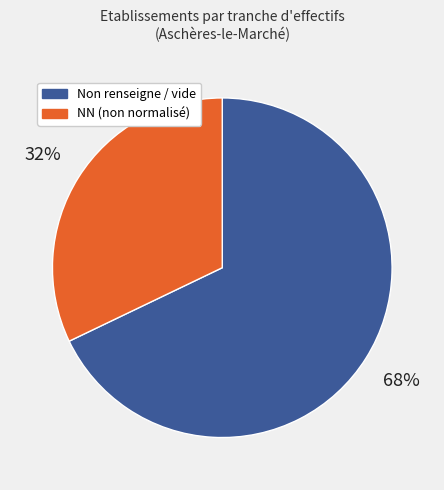

Which category has the smallest portion of the pie?

NN (non normalisé)